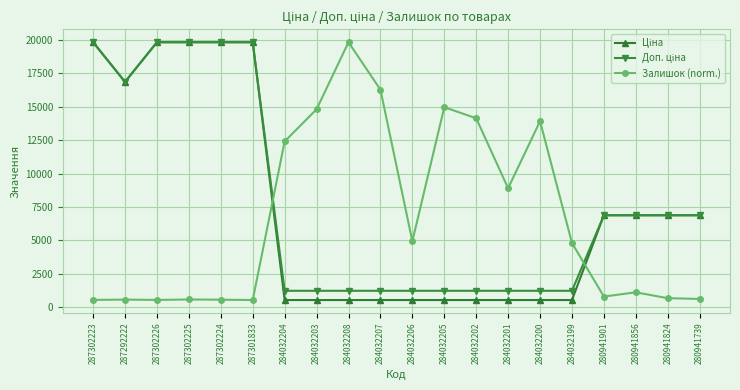

The Залишок (norm.) series shows 9992.8 at 284032203. True or false?

False